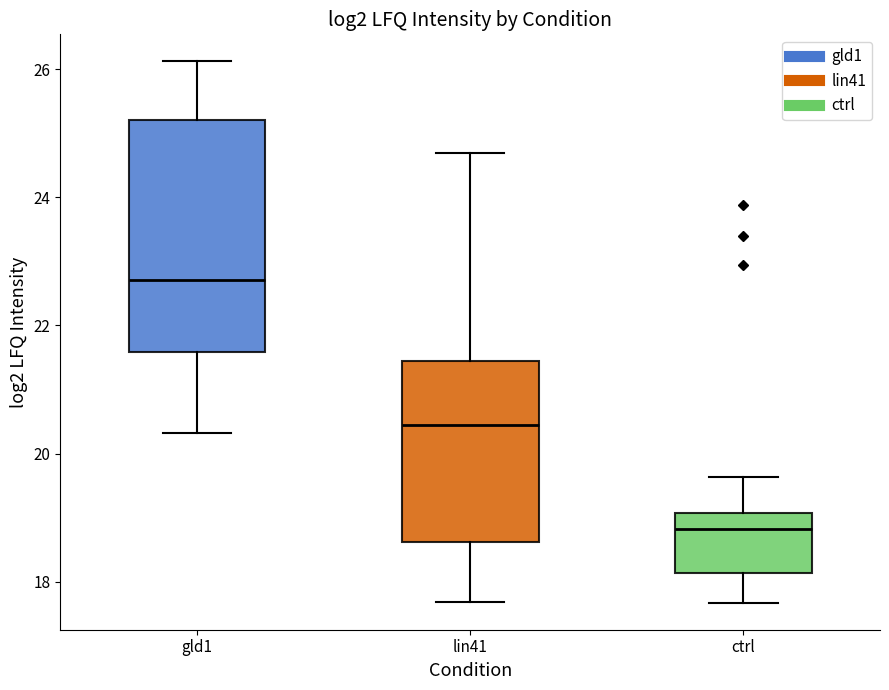

Which box's median line is the lowest?

ctrl